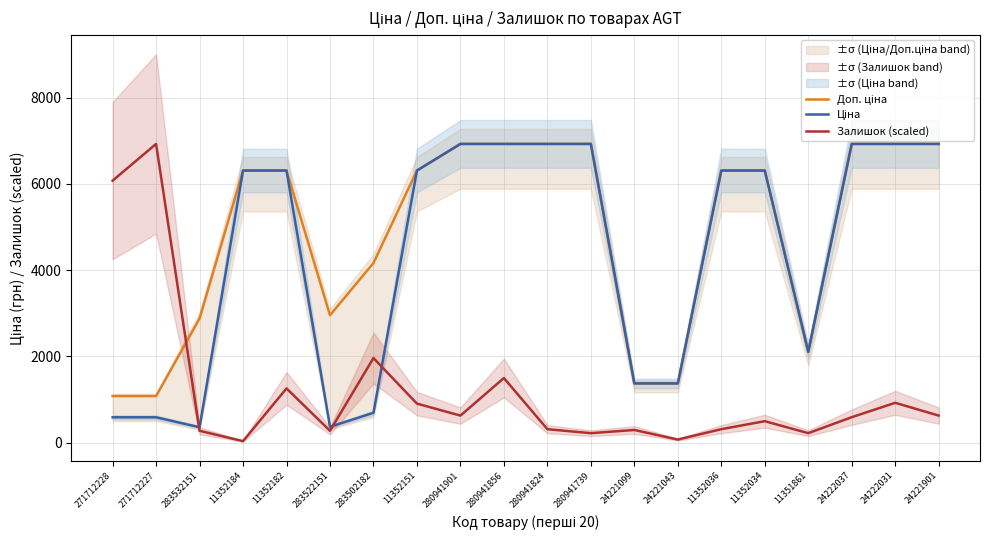

Is the value of Ціна at 280941739 greater than the value of Залишок (scaled) at 283532151?

Yes